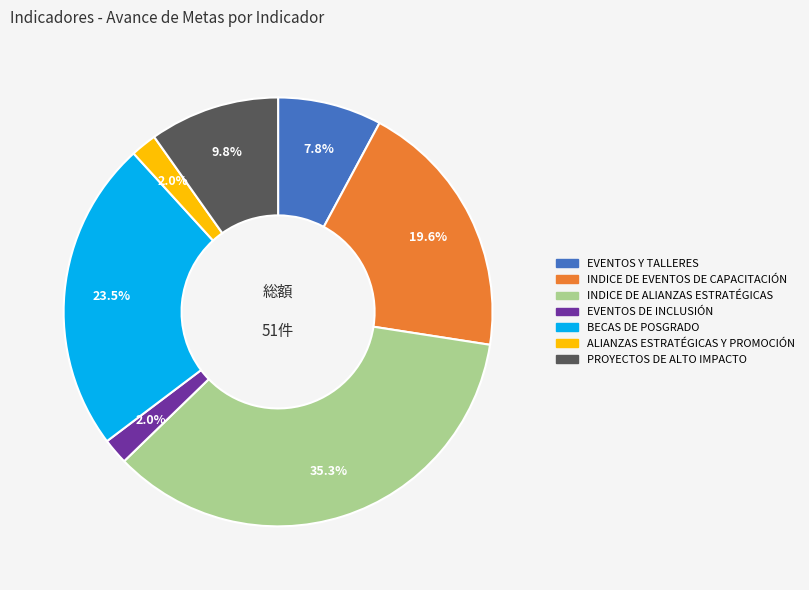

Which slice is the largest?

INDICE DE ALIANZAS ESTRATÉGICAS